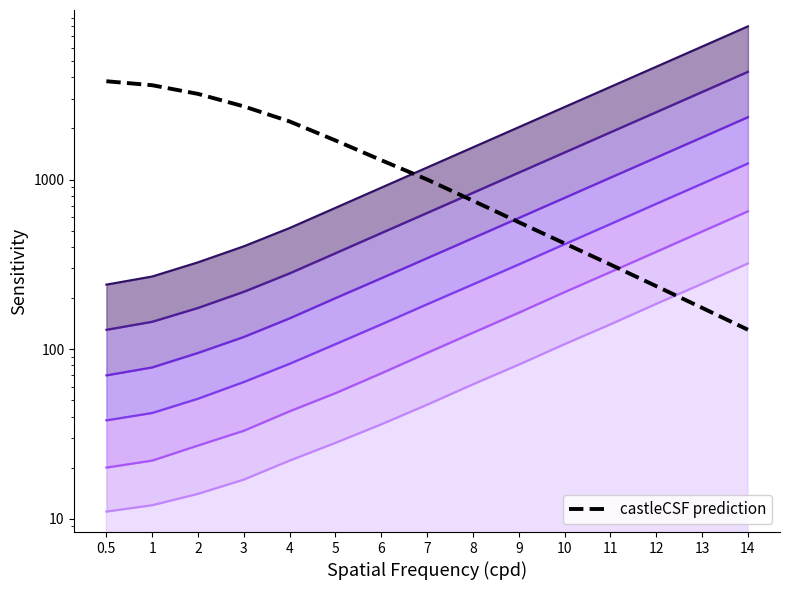

List the labels in order of value, largest first.

0.5, 1, 2, 3, 4, 5, 6, 7, 8, 9, 10, 11, 12, 13, 14